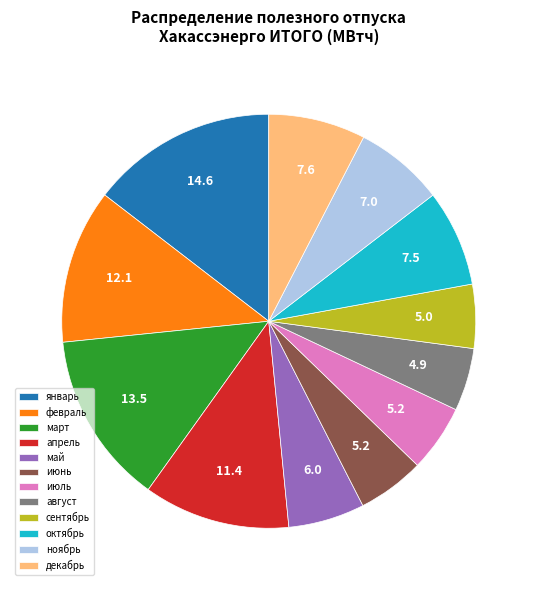

True or false: июль accounts for 5% of the total.

True